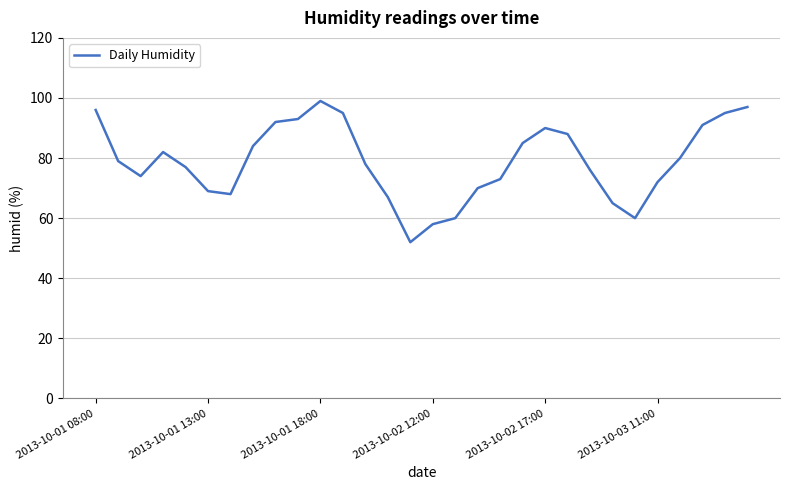

What is the difference between the maximum and minimum values?

47